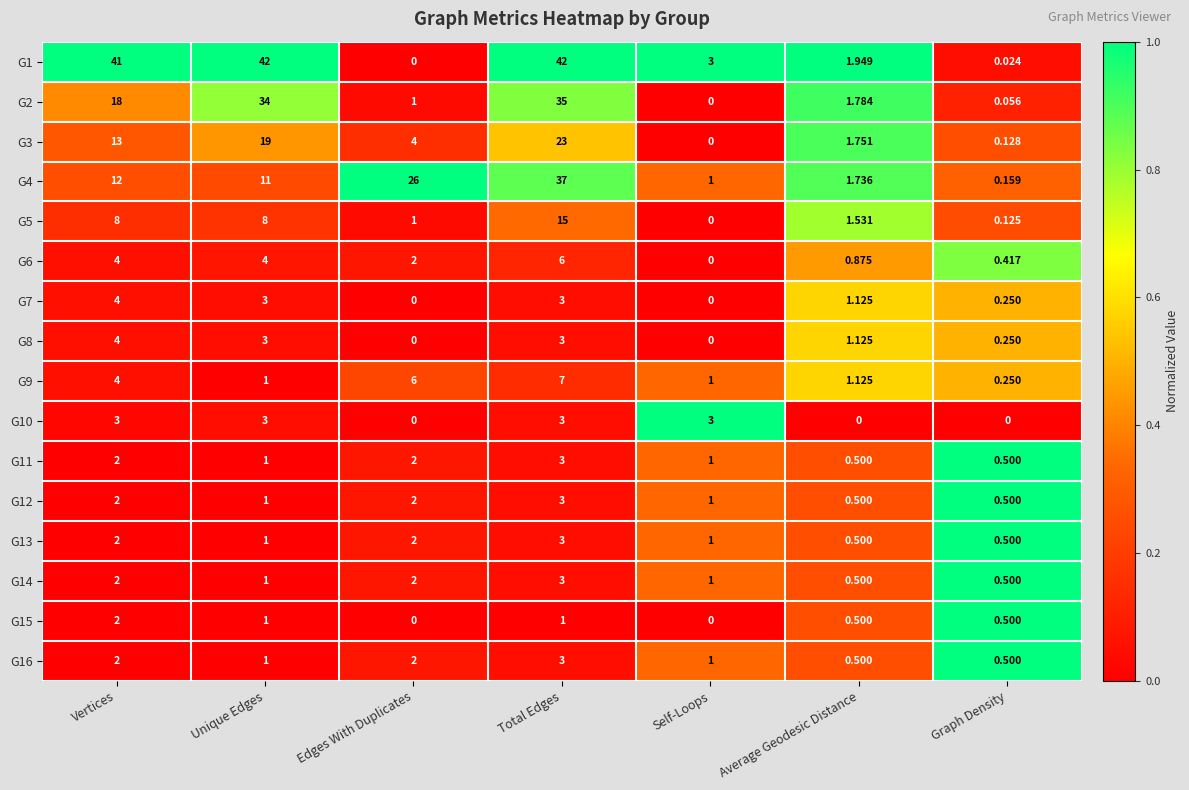

At how many categories does at least one series exceed 0?

7